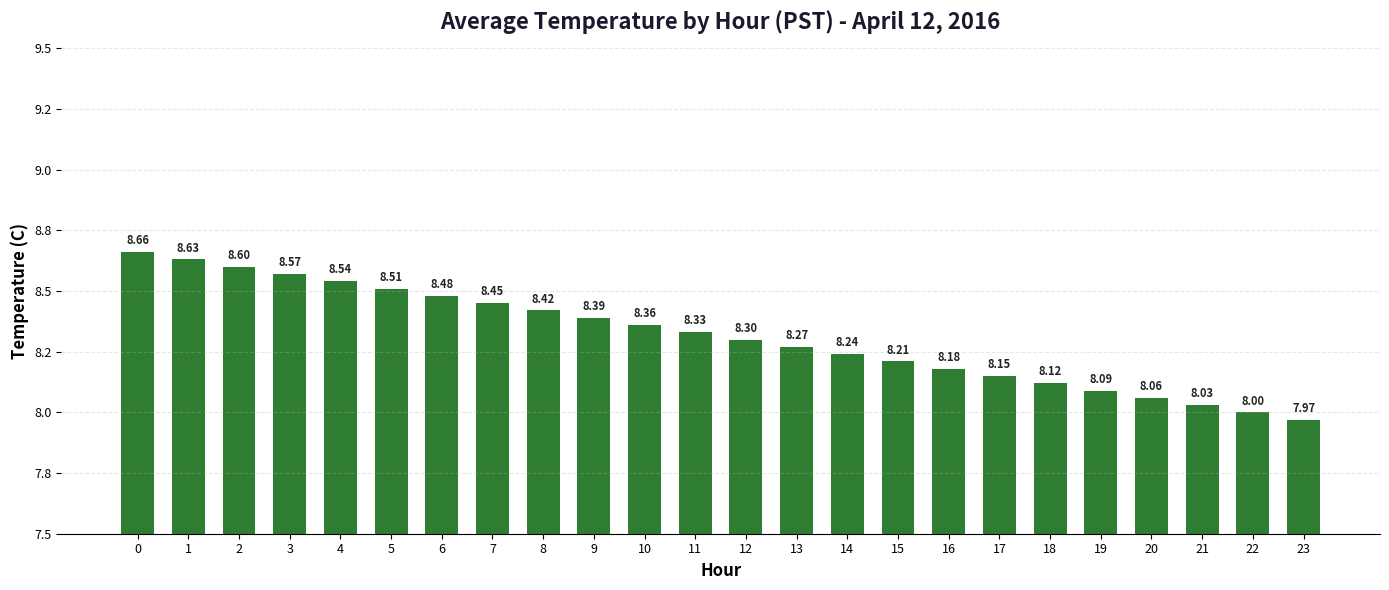

Which label corresponds to the smallest value in the chart?

23